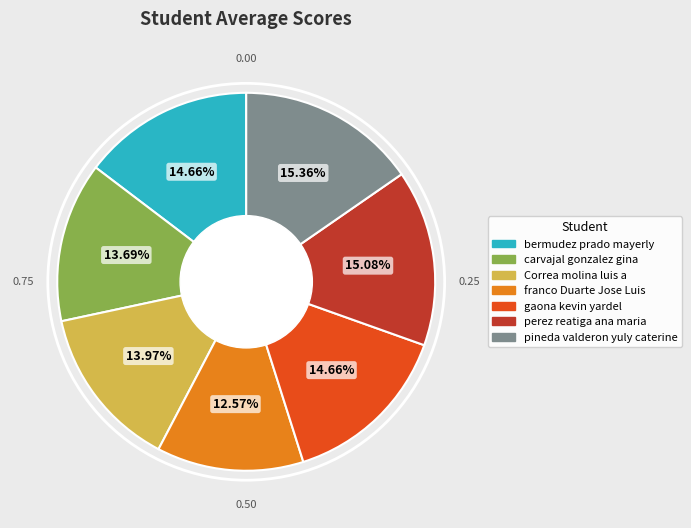

Is there any slice that represents more than half of the pie?

No